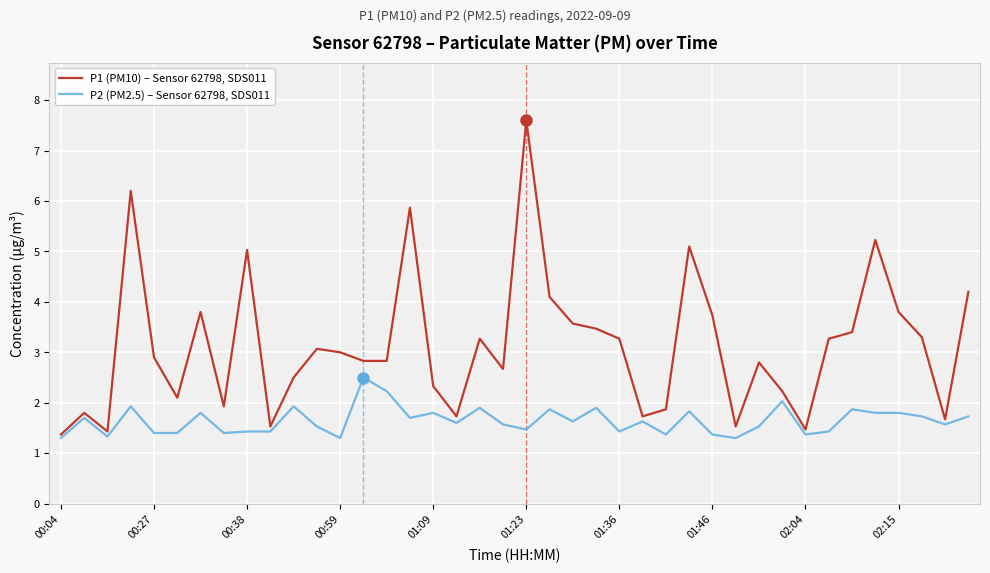

True or false: P1 (PM10) – Sensor 62798, SDS011 and P2 (PM2.5) – Sensor 62798, SDS011 cross at least once.

False